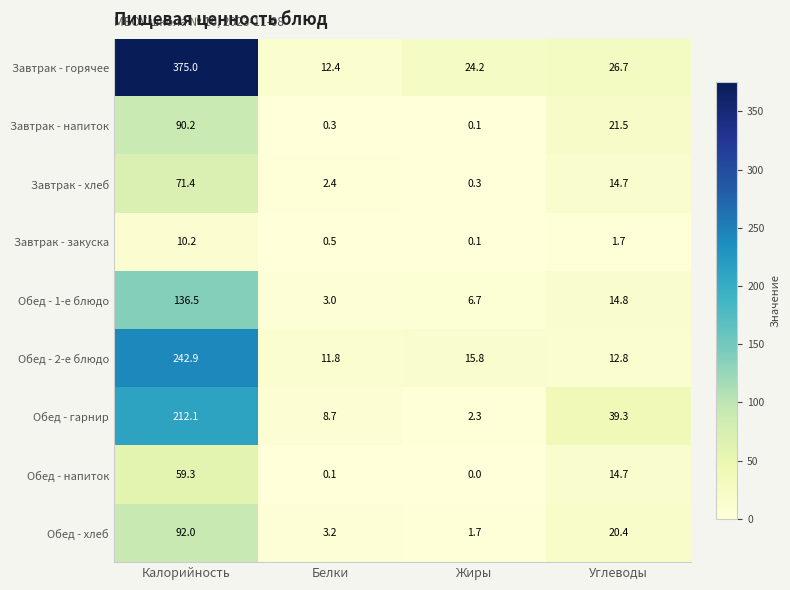

List the series in order of their peak value, lowest first.

Завтрак - закуска, Обед - напиток, Завтрак - хлеб, Завтрак - напиток, Обед - хлеб, Обед - 1-е блюдо, Обед - гарнир, Обед - 2-е блюдо, Завтрак - горячее